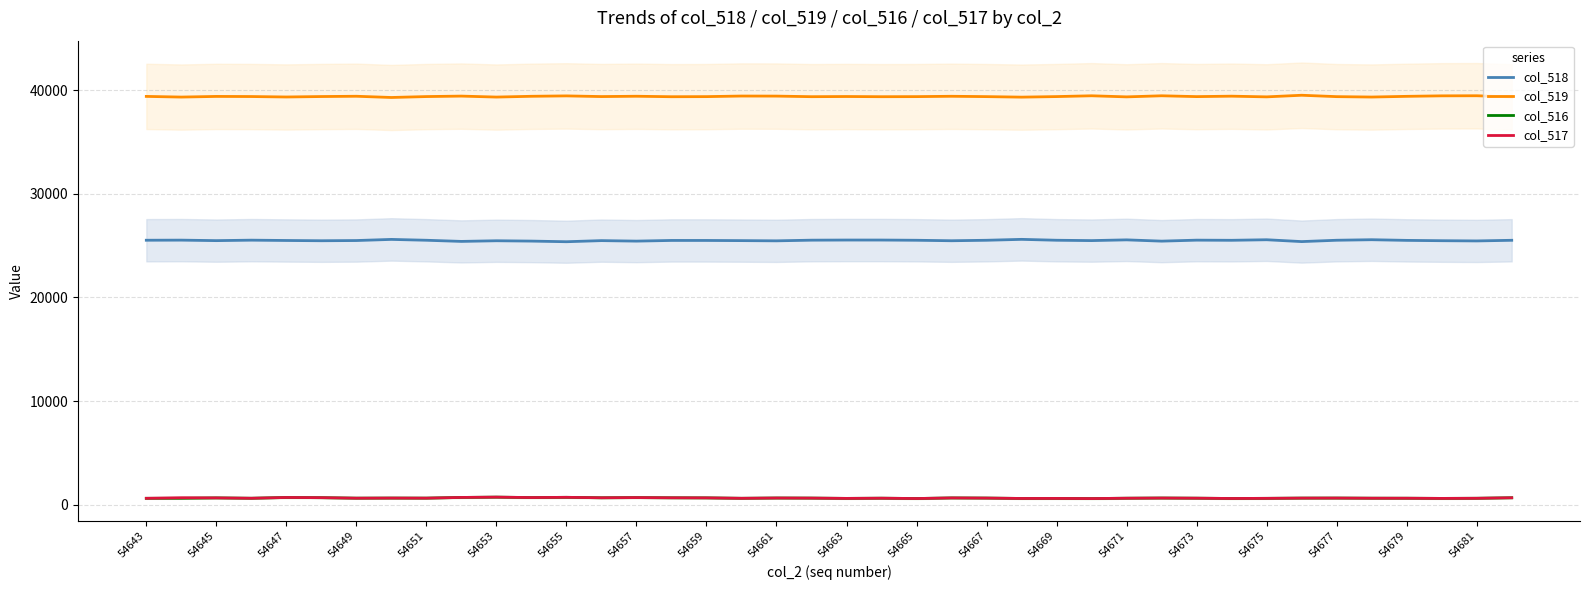

True or false: col_517 has more than 2 points higher than both neighbors.

True